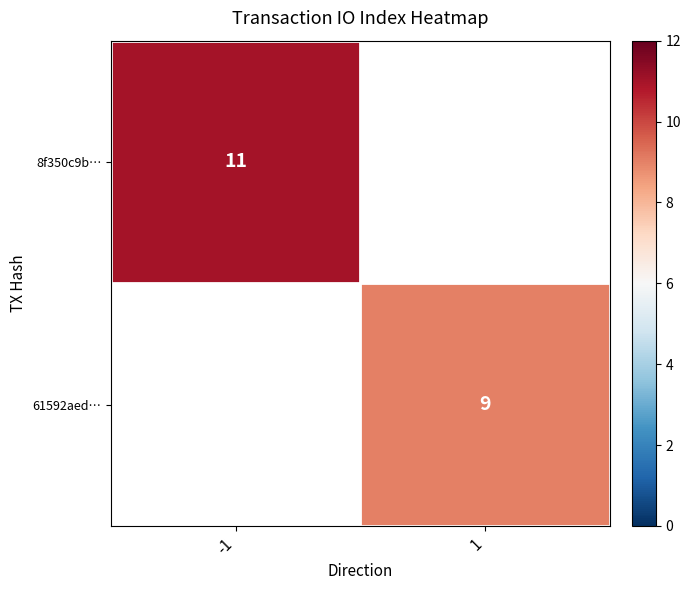

Count the number of data series in this chart.

2